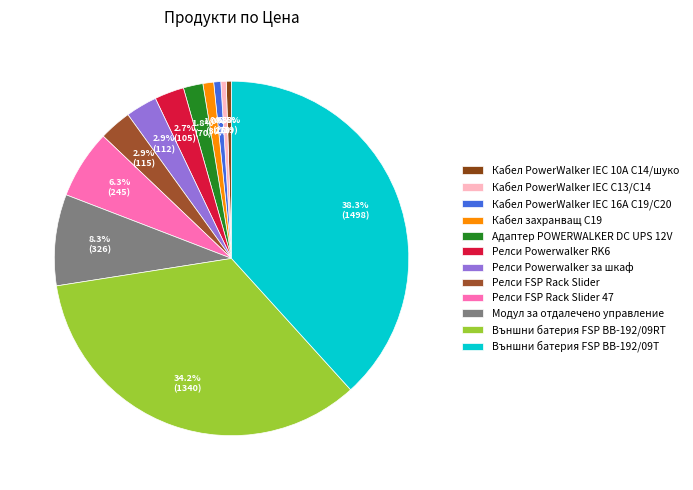

To the nearest percent, what is the difference between the largest and smallest slice percentages?

38%